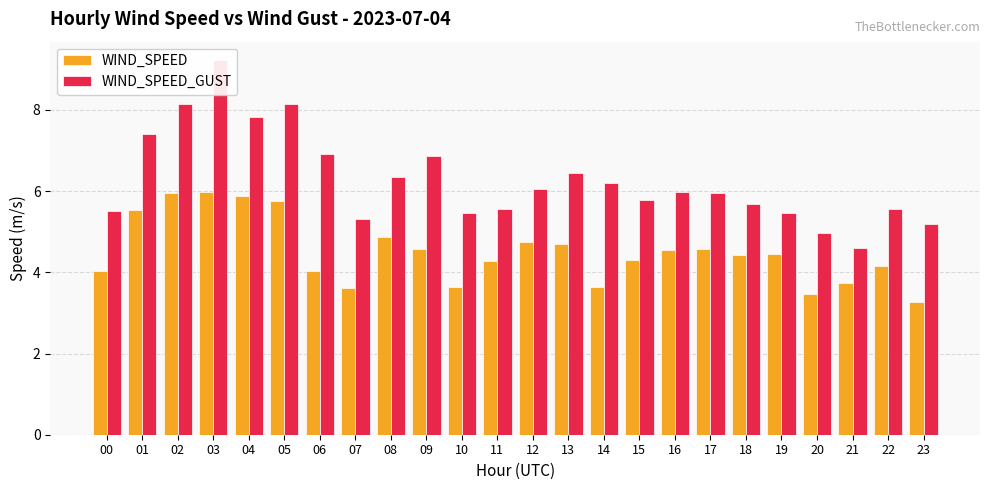

Does the chart contain any negative values?

No